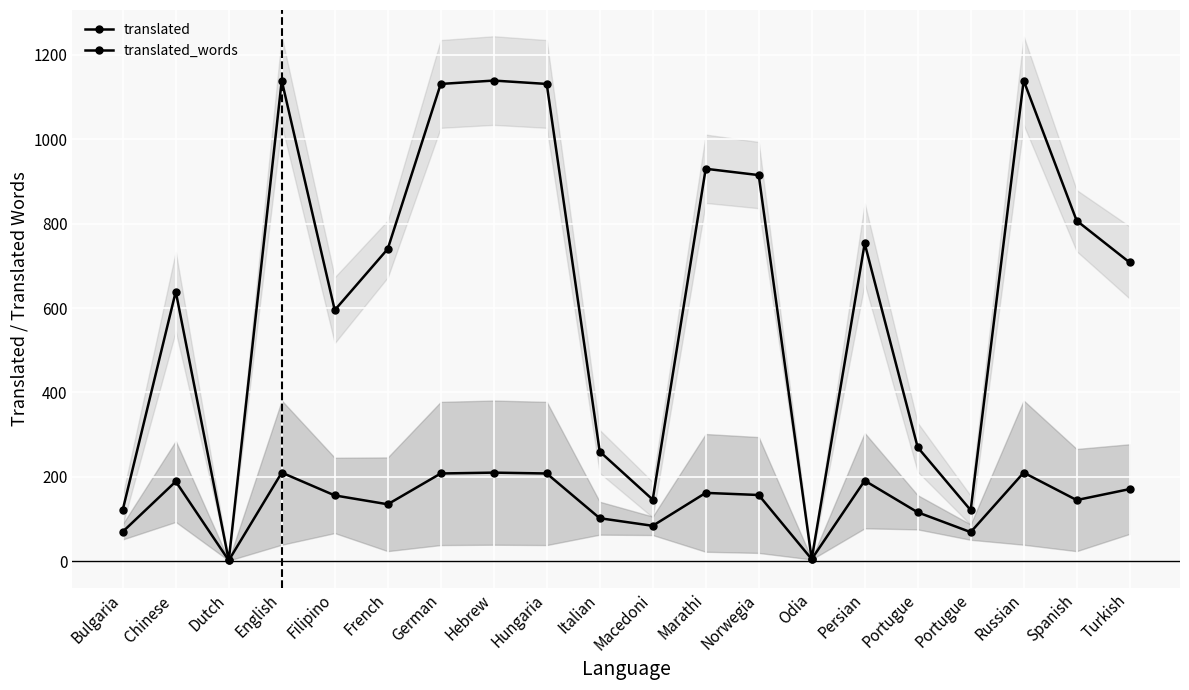

What is the minimum value shown in the chart?

2